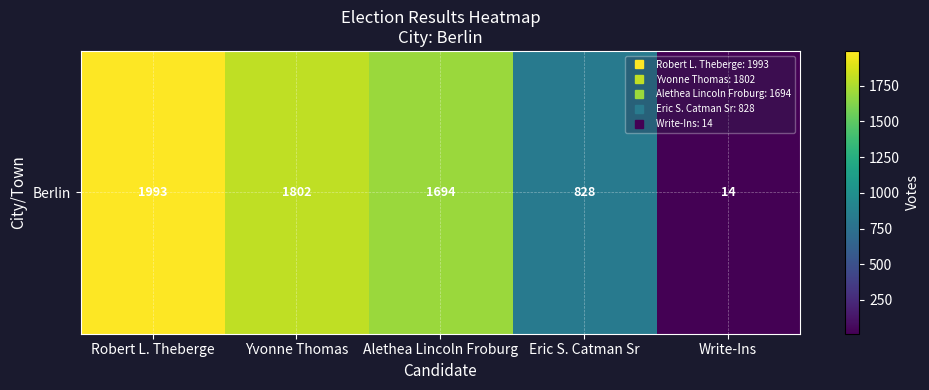

Which category has the lowest value across all series?

Write-Ins